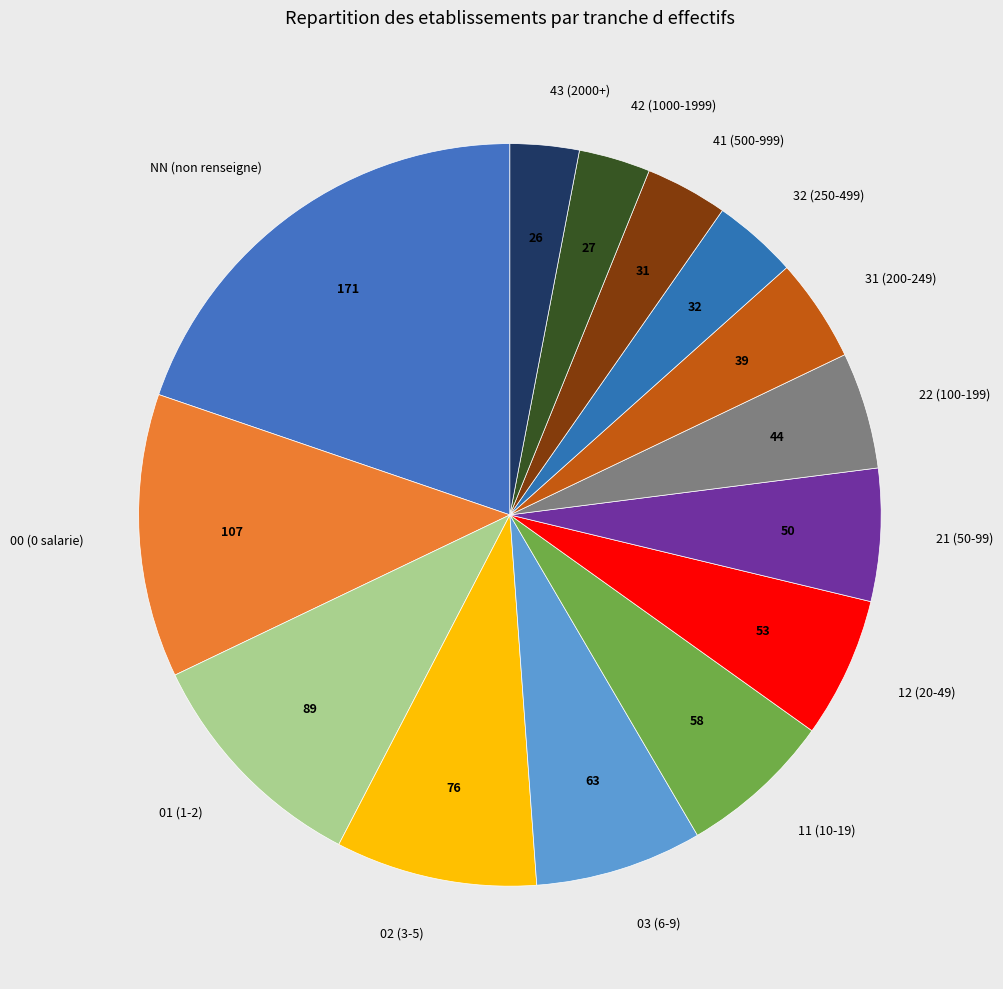

True or false: 01 accounts for 1% of the total.

False